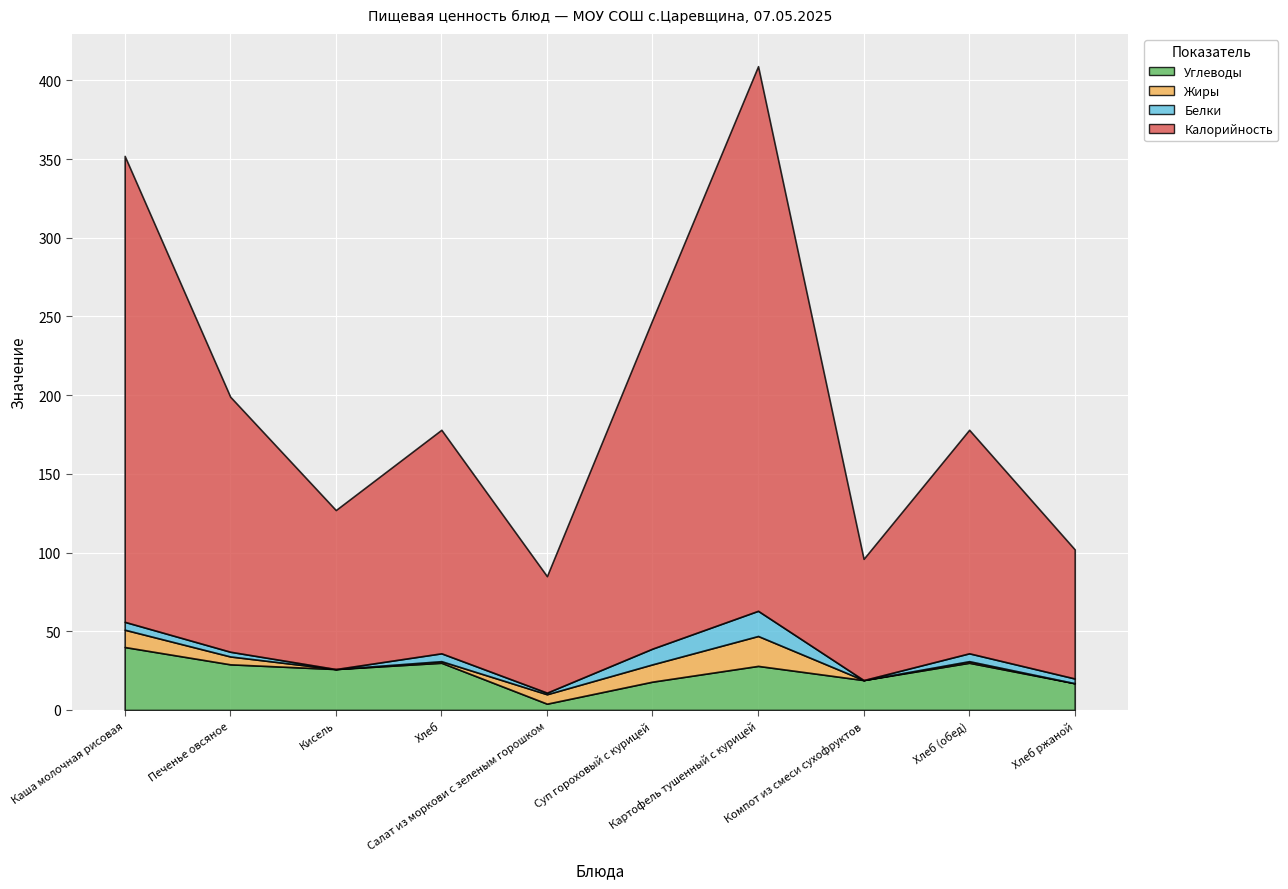

How many times do Жиры and Углеводы cross each other?

2